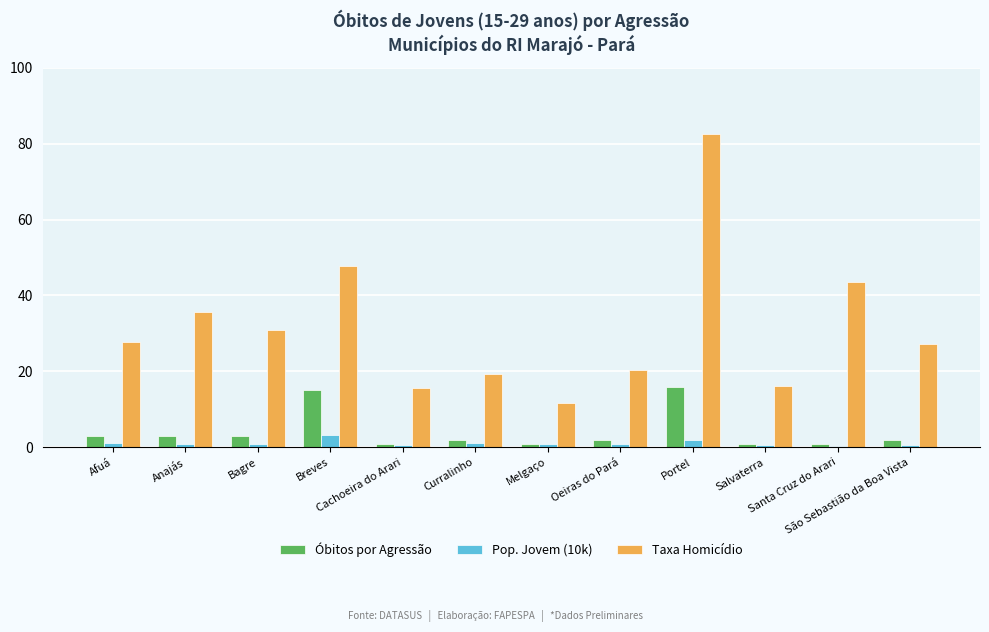

What is the sum of all Pop. Jovem (10k) values?

13.1